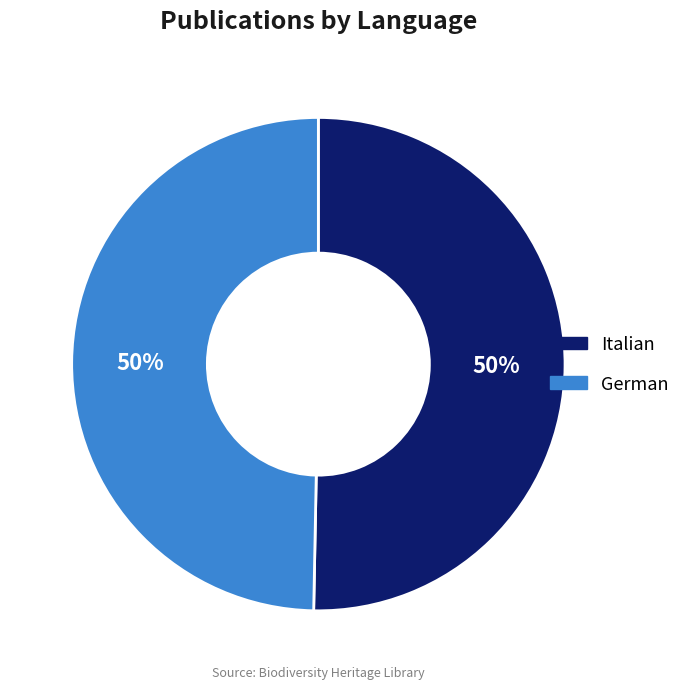

What percentage is the Italian slice, to the nearest percent?

50%